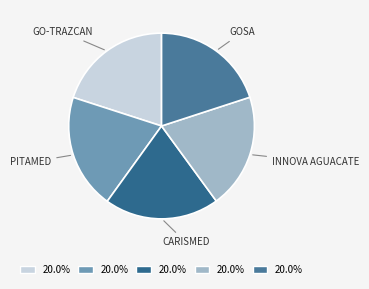

Combined, do PITAMED and CARISMED account for over 50%?

No